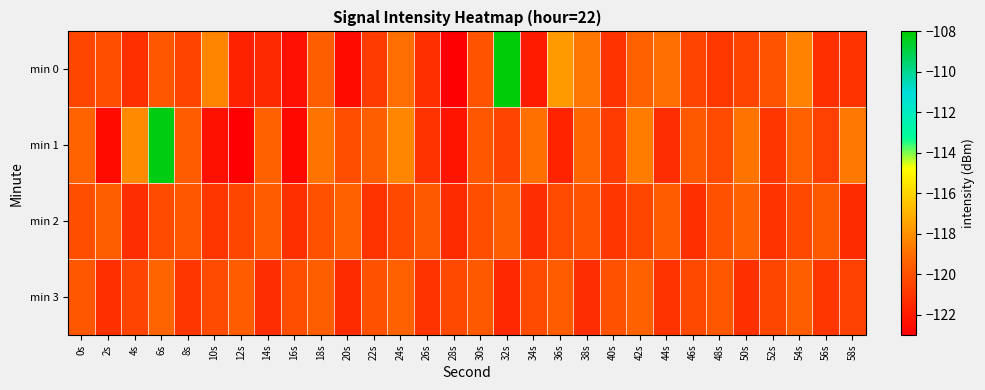

Which series has the largest total across all categories?

min 1